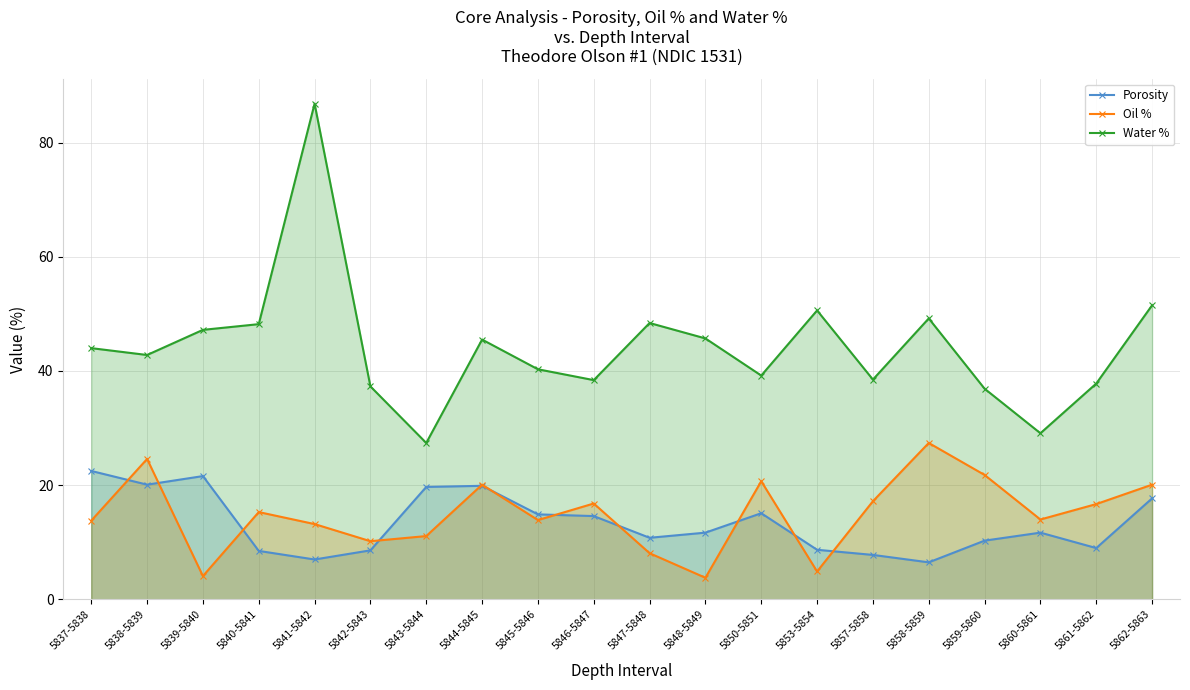

Between 5860-5861 and 5843-5844, which is larger?

5843-5844